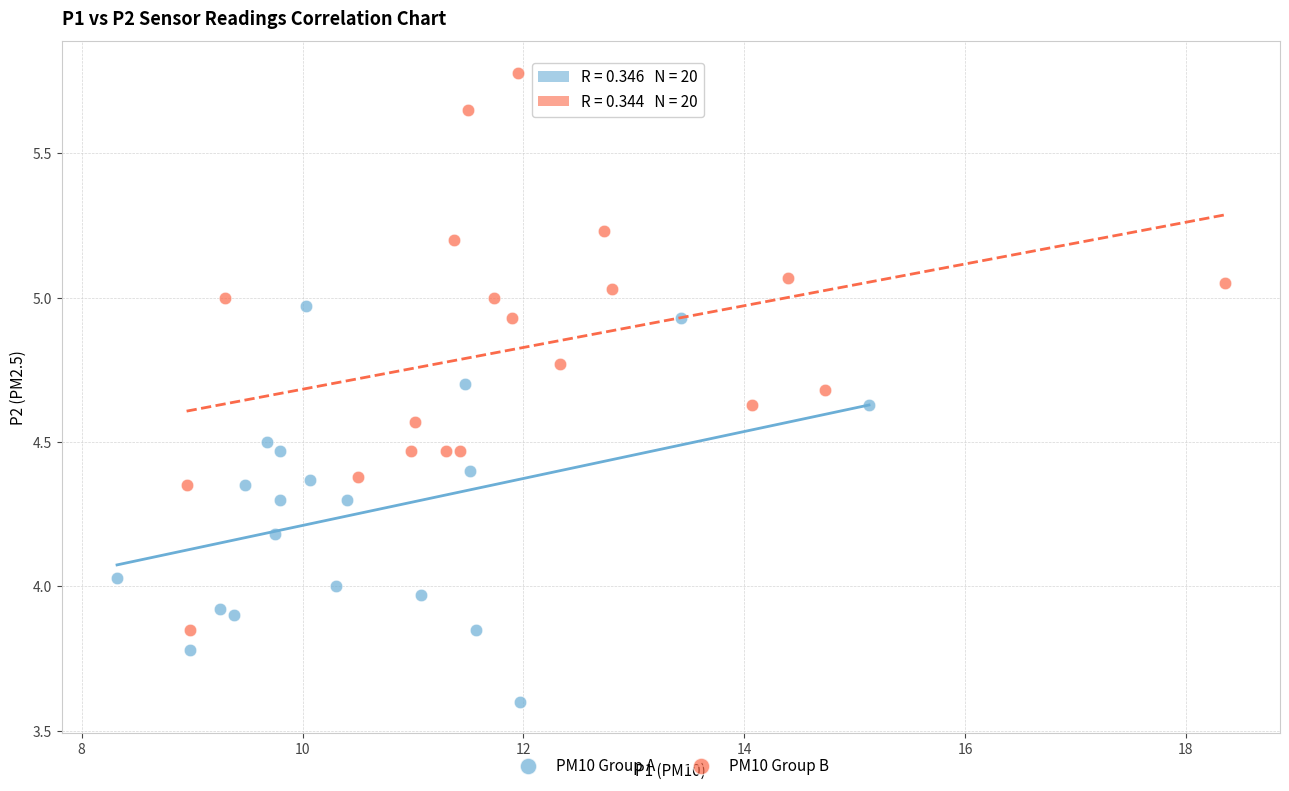

Which series contains the lowest Y value?

PM10 Group A